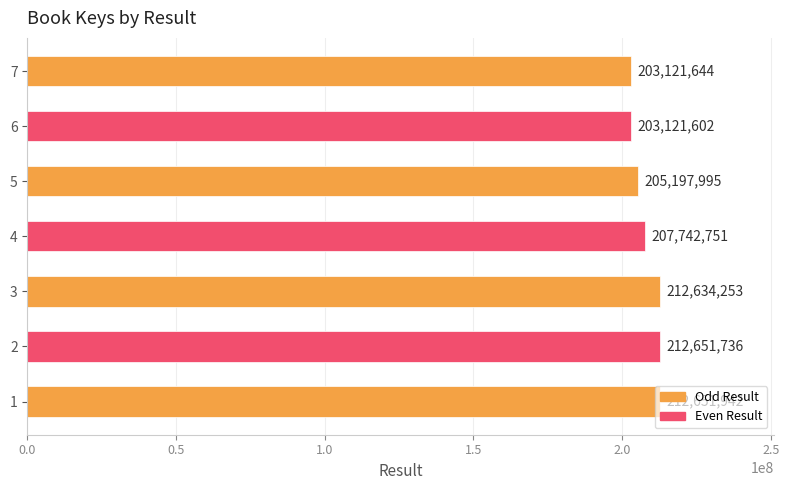

What is the change in value from 1 to 2?

-206